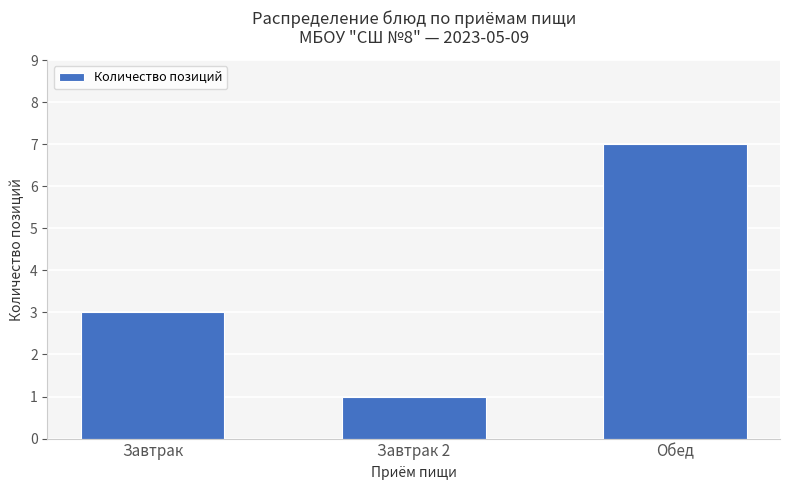

The value at Обед is 7. True or false?

True